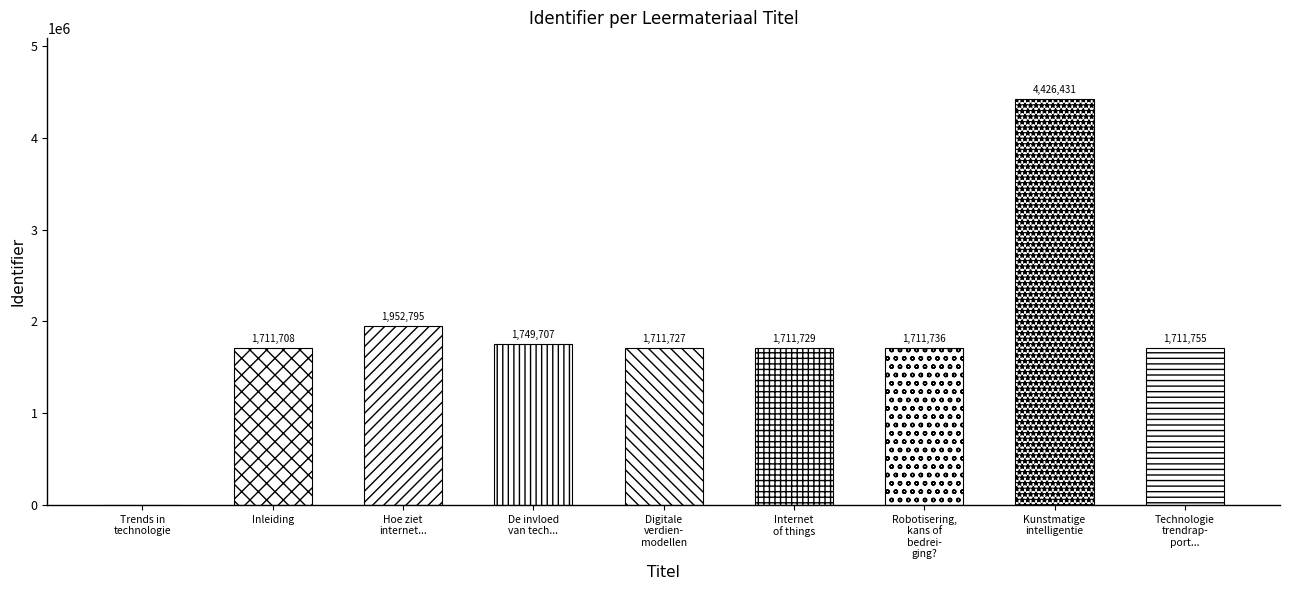

Is it true that the value at Trends in technologie is 0?

True